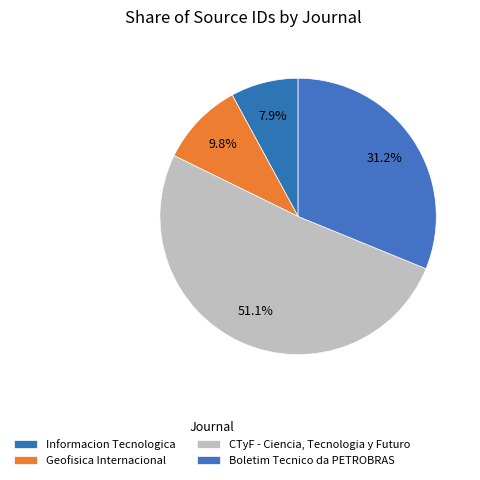

Count the number of slices in the pie.

4